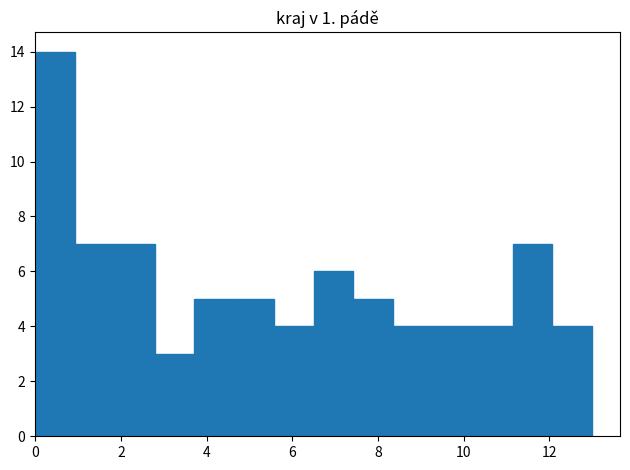

Reading left to right, list every bar in this chart as the range it spans on the x-axis followed by its height. Neither the bar edges nor the heights are printed on the chart, so give them approximately, as read against the axes.

0.0 to 1.0: 14
1.0 to 1.8: 7
1.8 to 2.8: 7
2.8 to 3.8: 3
3.8 to 4.6: 5
4.6 to 5.6: 5
5.6 to 6.6: 4
6.6 to 7.4: 6
7.4 to 8.4: 5
8.4 to 9.2: 4
9.2 to 10.2: 4
10.2 to 11.2: 4
11.2 to 12.0: 7
12.0 to 13.0: 4